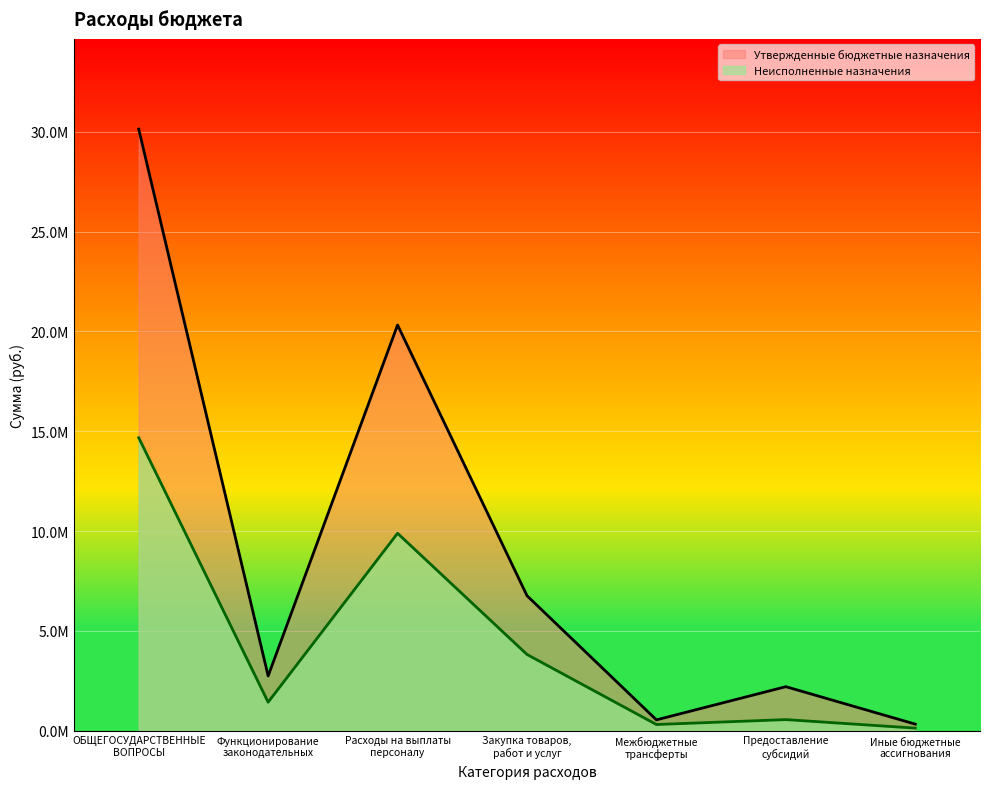

Is the value of Утвержденные бюджетные назначения at Расходы на выплаты
персоналу greater than the value of Неисполненные назначения at Закупка товаров,
работ и услуг?

Yes